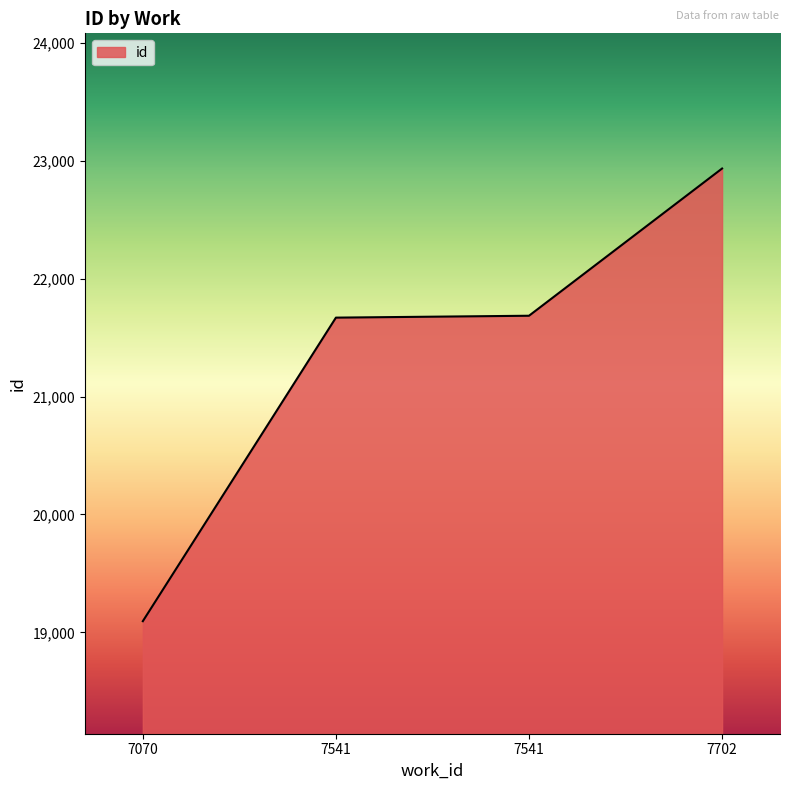

Reading left to right, extract all data points from this chart.

19095	21670	21686	22935